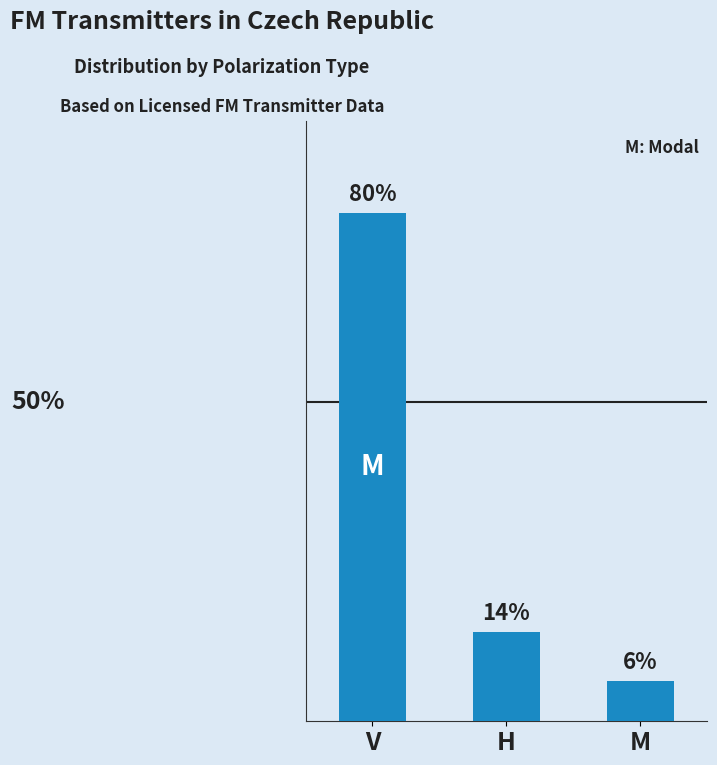

The value at M is 10.8. True or false?

False